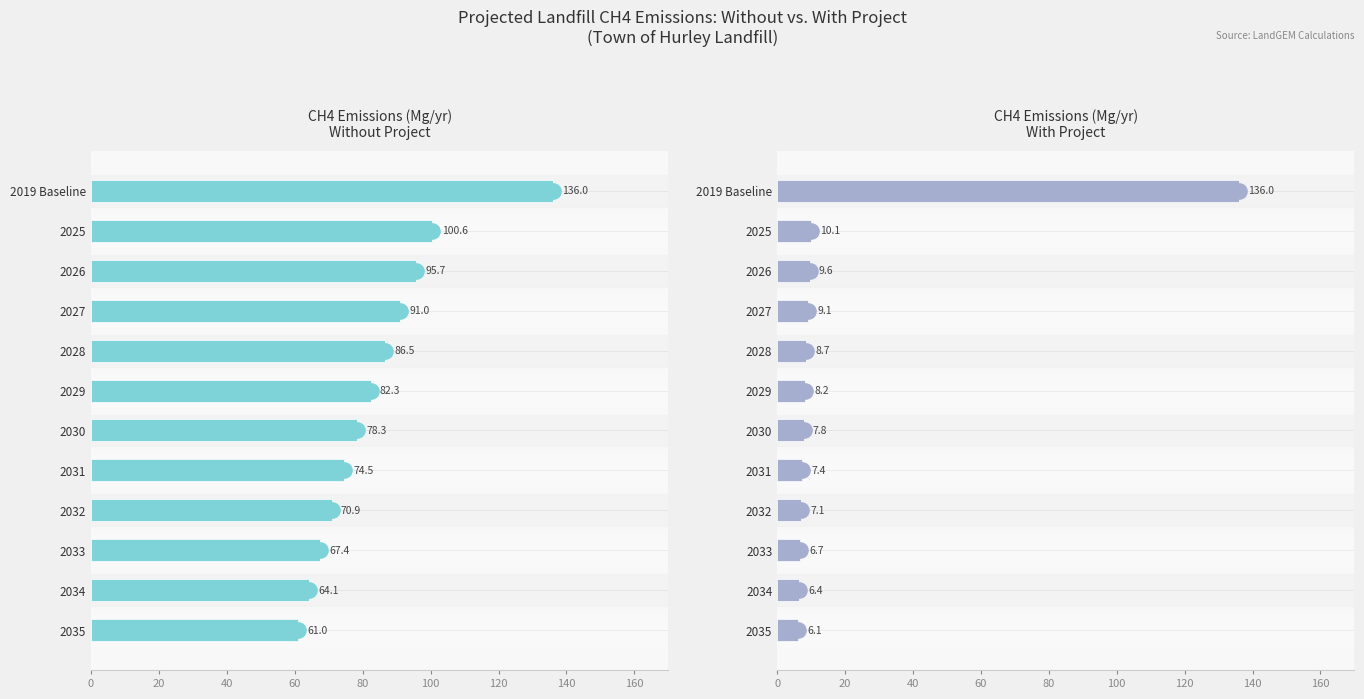

At how many categories does at least one series exceed 74?

8